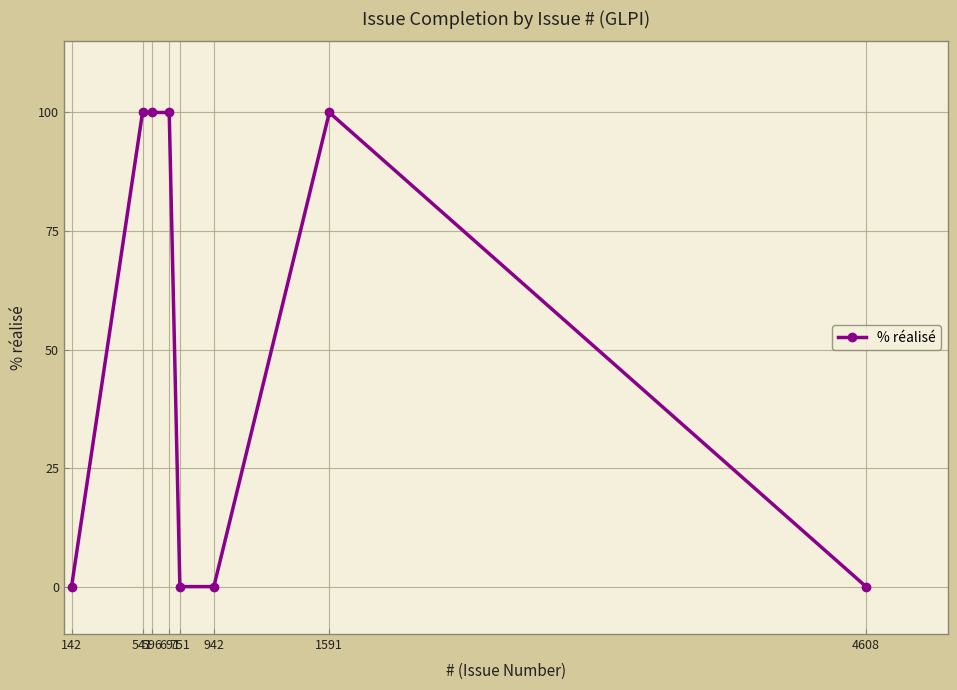

True or false: the data shows 20 at 541.

False